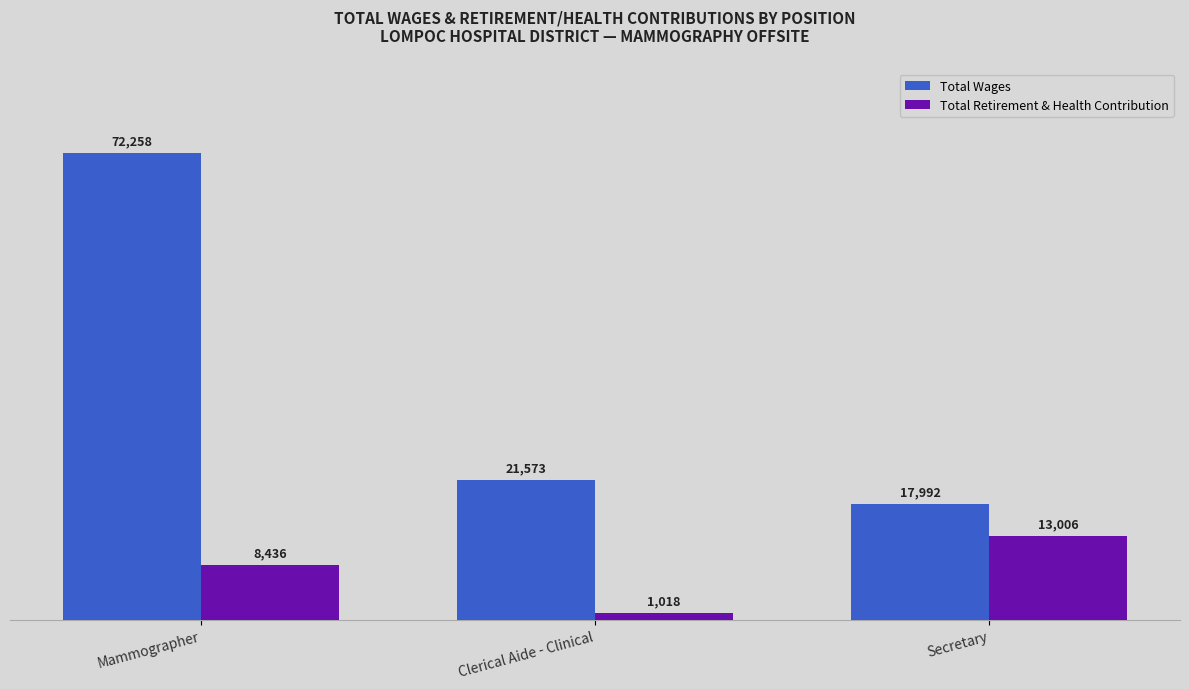

What is the sum of the Total Wages values at Mammographer and Secretary?

90250